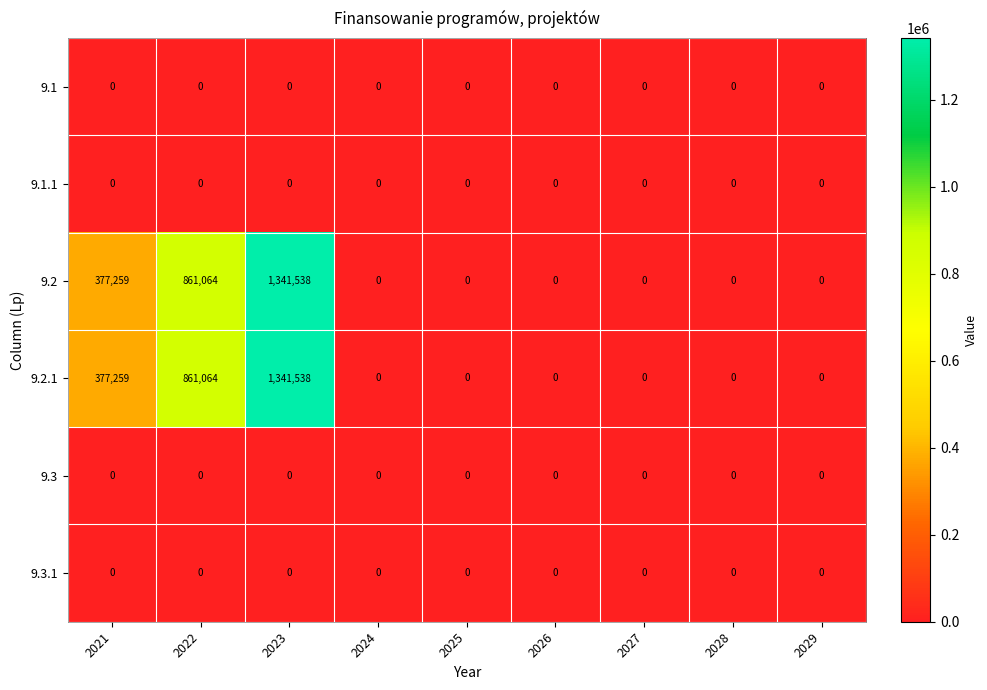

What is the total value across all series at 2021?

754518